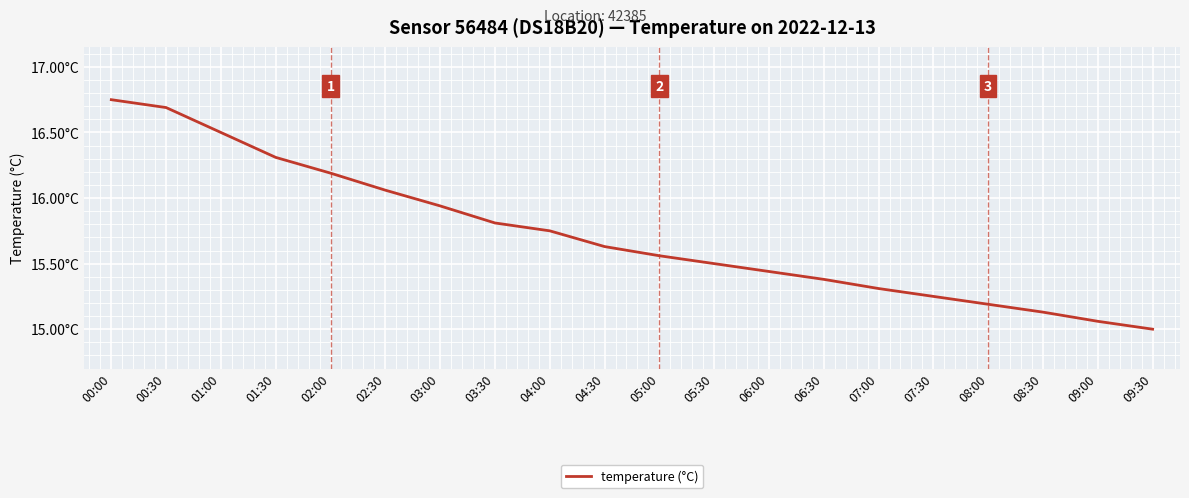

What is the difference between the second highest and second lowest values?

1.6